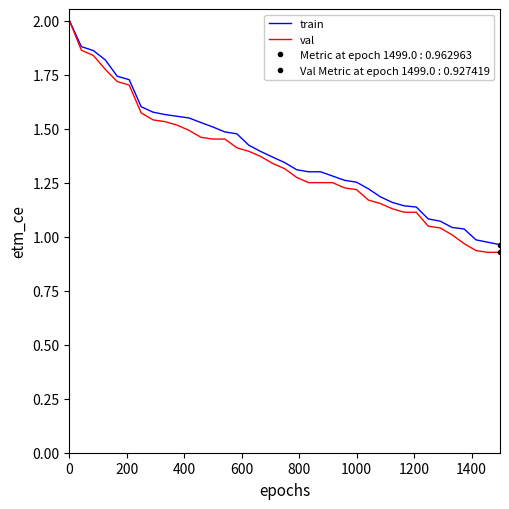

How many lines are shown in the chart?

2